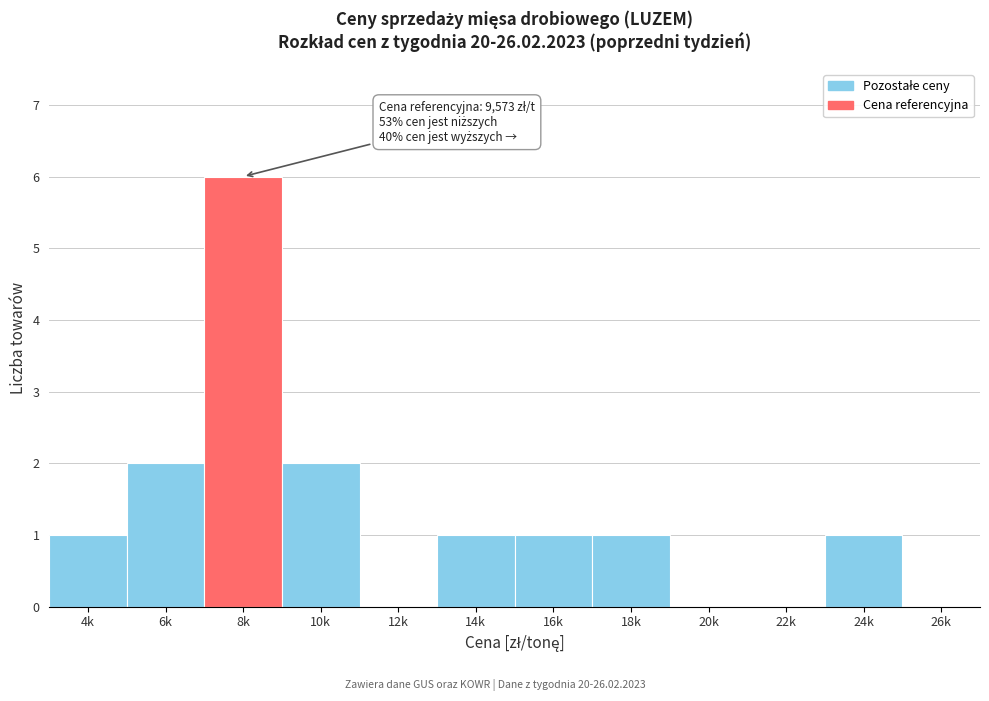

Reading left to right, list all the values displayed in this chart.

4k=1	6k=2	8k=6	10k=2	12k=0	14k=1	16k=1	18k=1	20k=0	22k=0	24k=1	26k=0